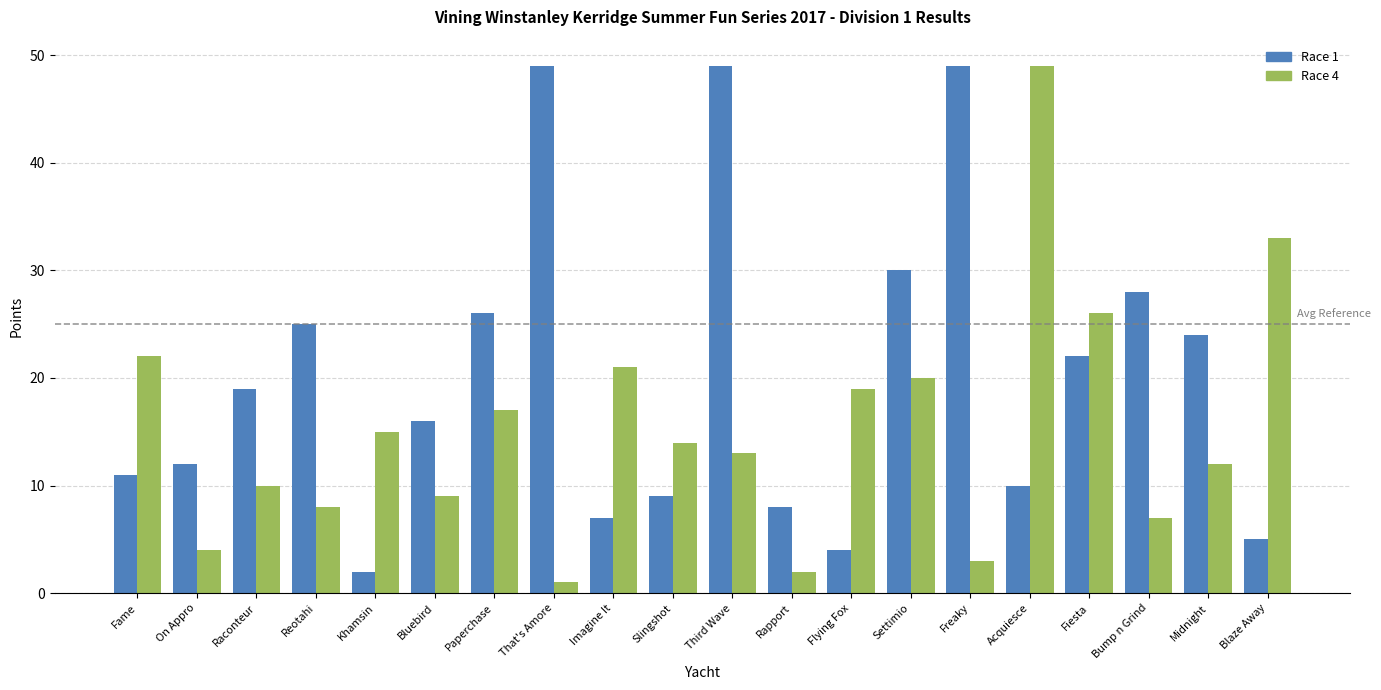

What is the difference between the highest and lowest values at Freaky?

46